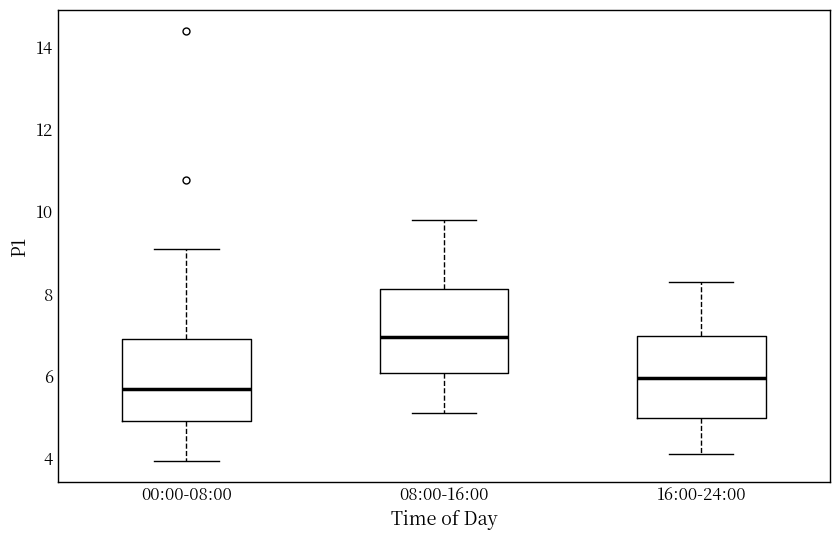

Reading left to right, read every box against the y-axis: the position of its median line, the range the box covers, and the ends of its whiskers. The values are not printed on the chart, so give them approximately, as read against the axis.

00:00-08:00: median 5.8, box 5.0 to 6.8, whiskers 4.0 to 9.2
08:00-16:00: median 7.0, box 6.0 to 8.2, whiskers 5.2 to 9.8
16:00-24:00: median 6.0, box 5.0 to 7.0, whiskers 4.2 to 8.4